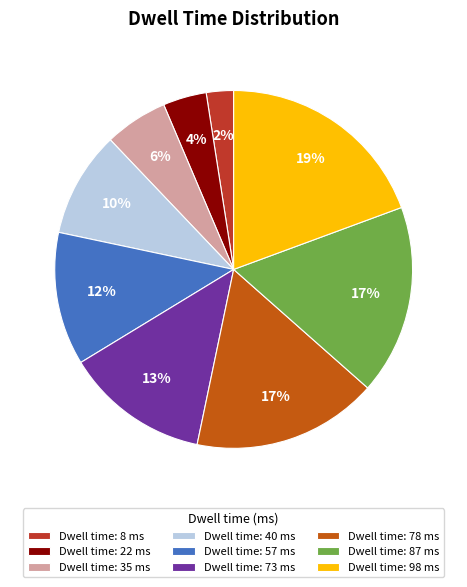

Which slice is the largest?

Dwell time: 98 ms